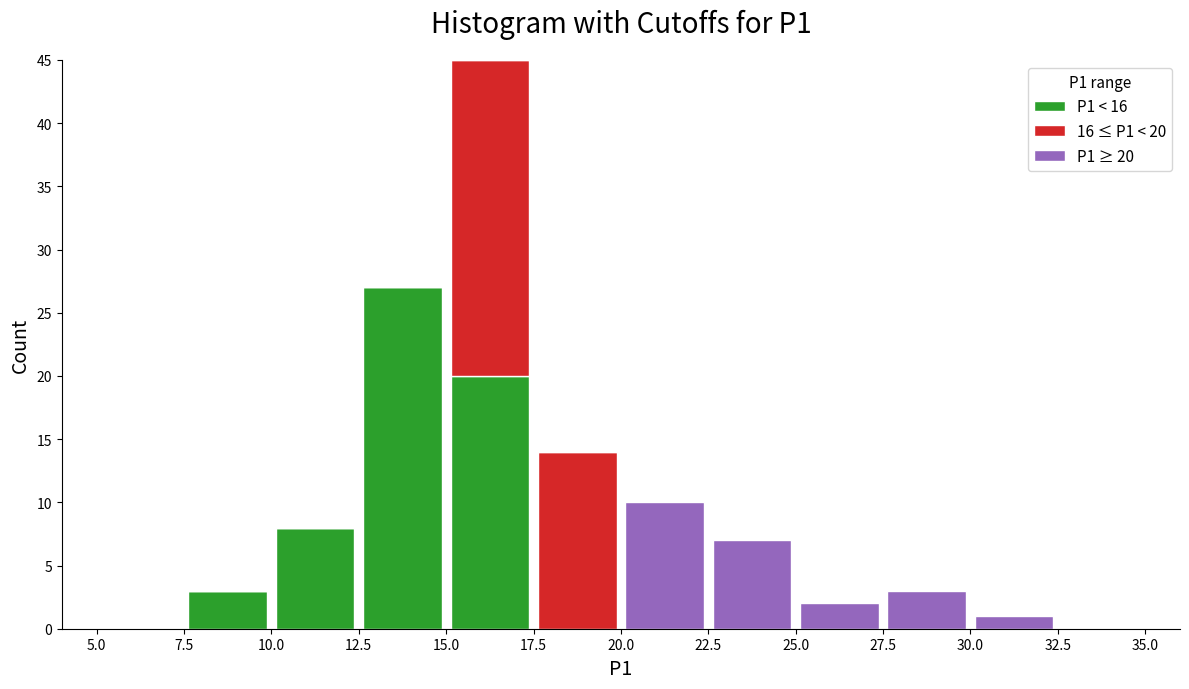

Which range on the x-axis has the tallest stacked bar (by total height)?

15.0 to 17.5